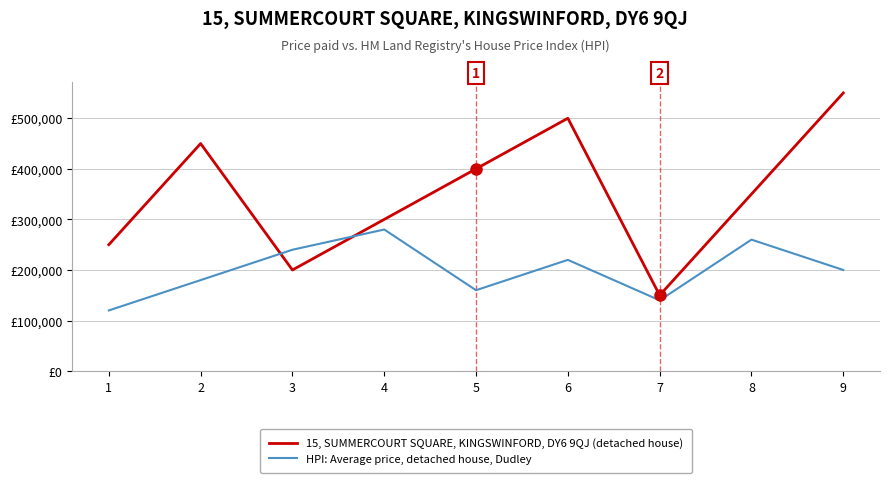

What are all the series names shown in the legend?

15, SUMMERCOURT SQUARE, KINGSWINFORD, DY6 9QJ (detached house), HPI: Average price, detached house, Dudley